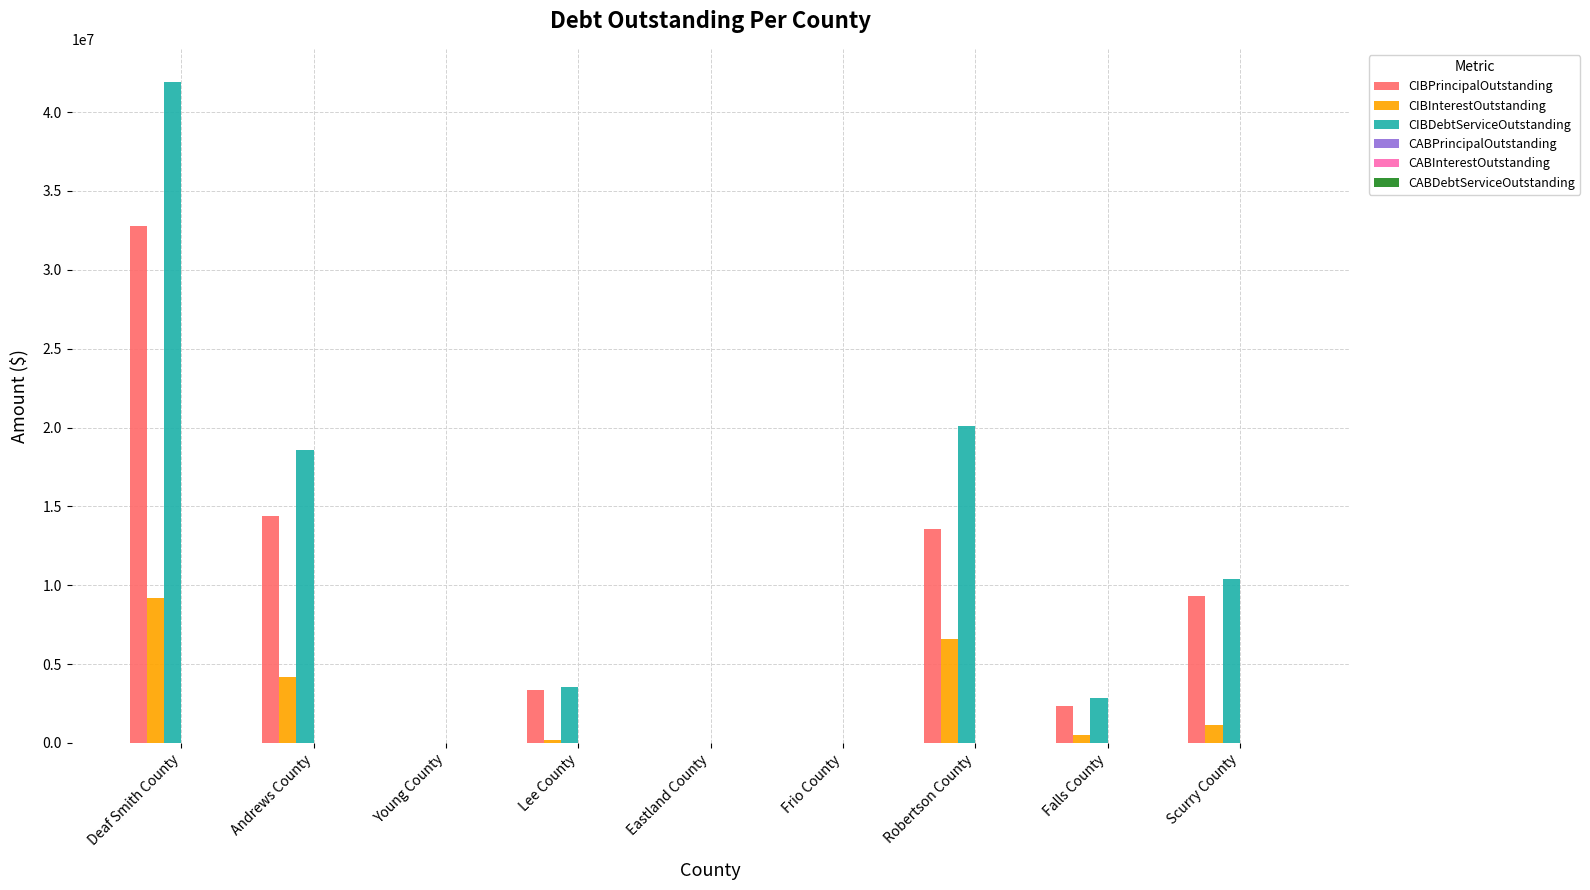

Which category has the highest value in the CIBDebtServiceOutstanding series?

Deaf Smith County